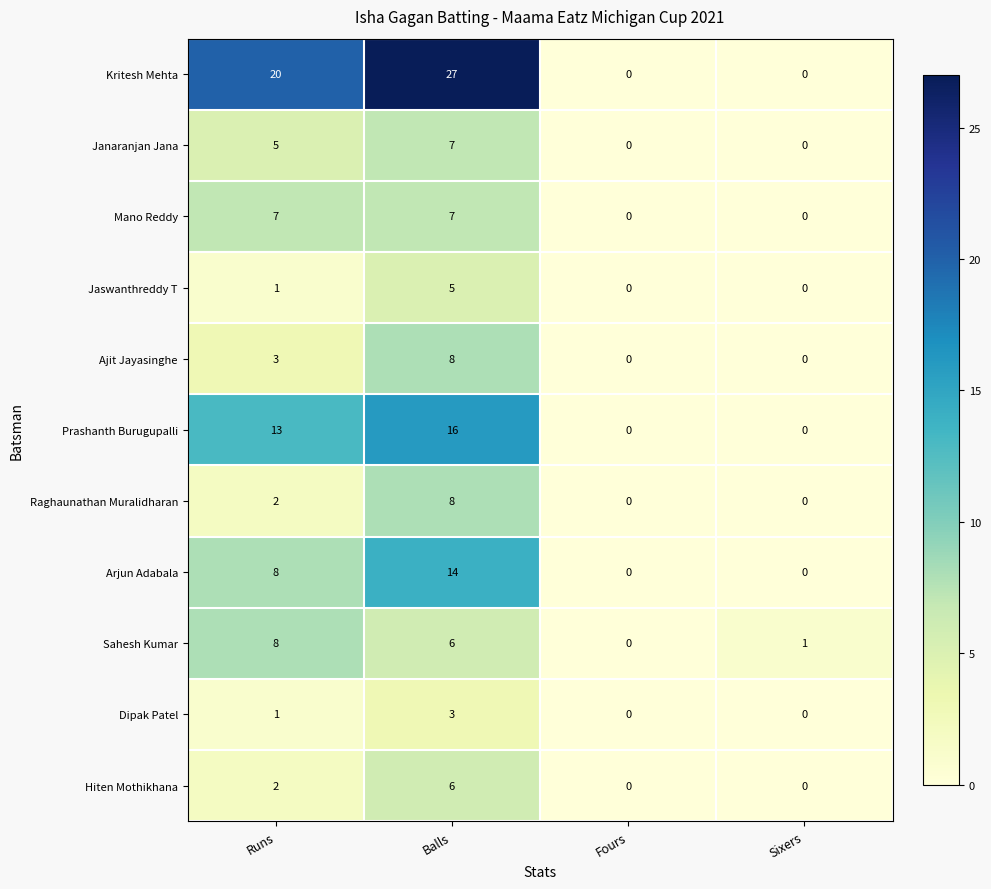

What is the approximate value of Janaranjan Jana at Runs?

5